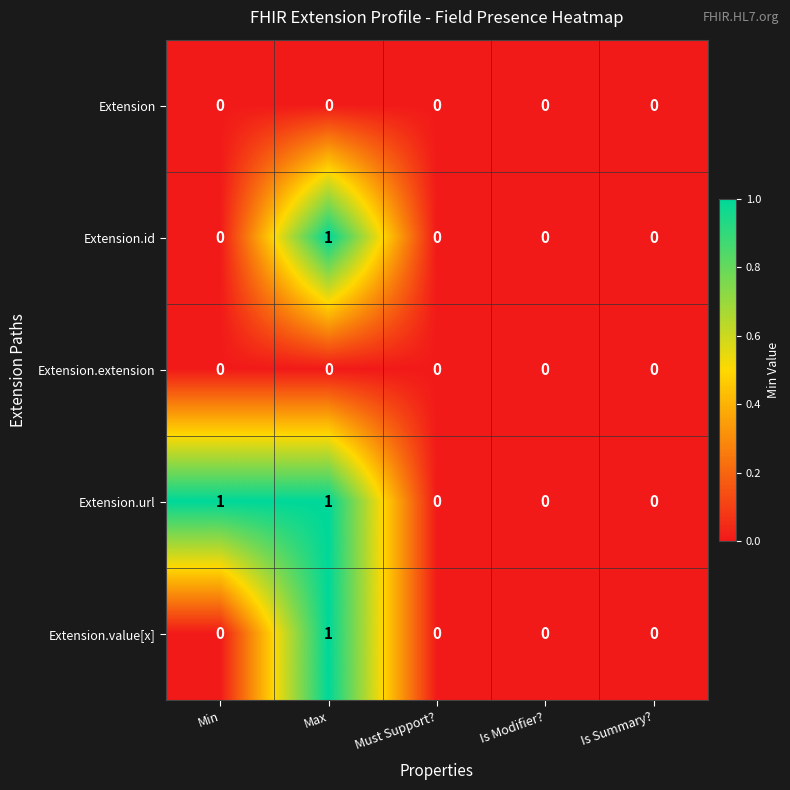

The Extension.url series shows 0 at Must Support?. True or false?

True